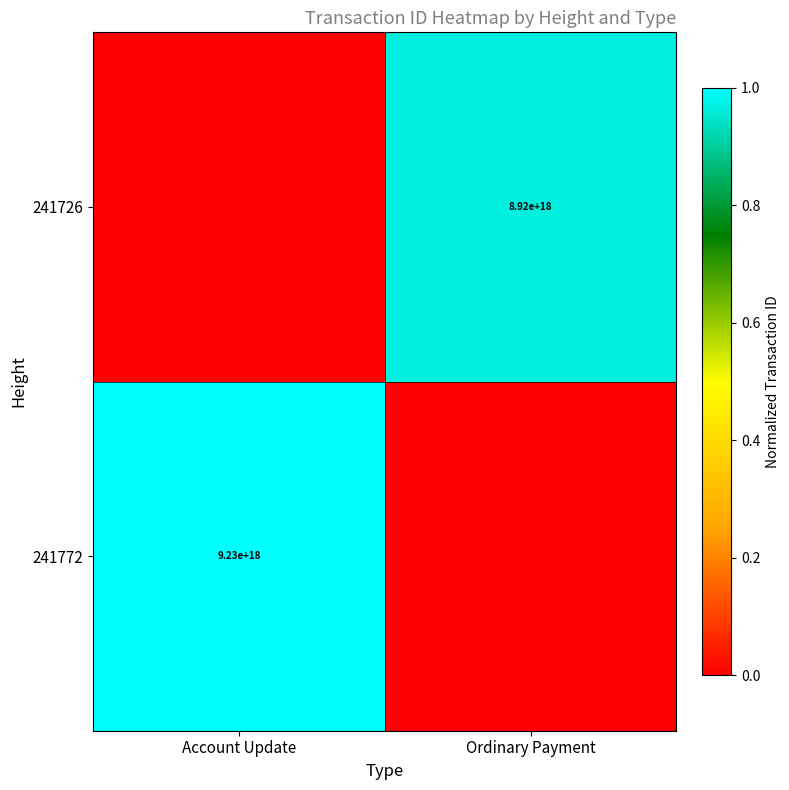

Between Ordinary Payment and Account Update, which is larger?

Account Update